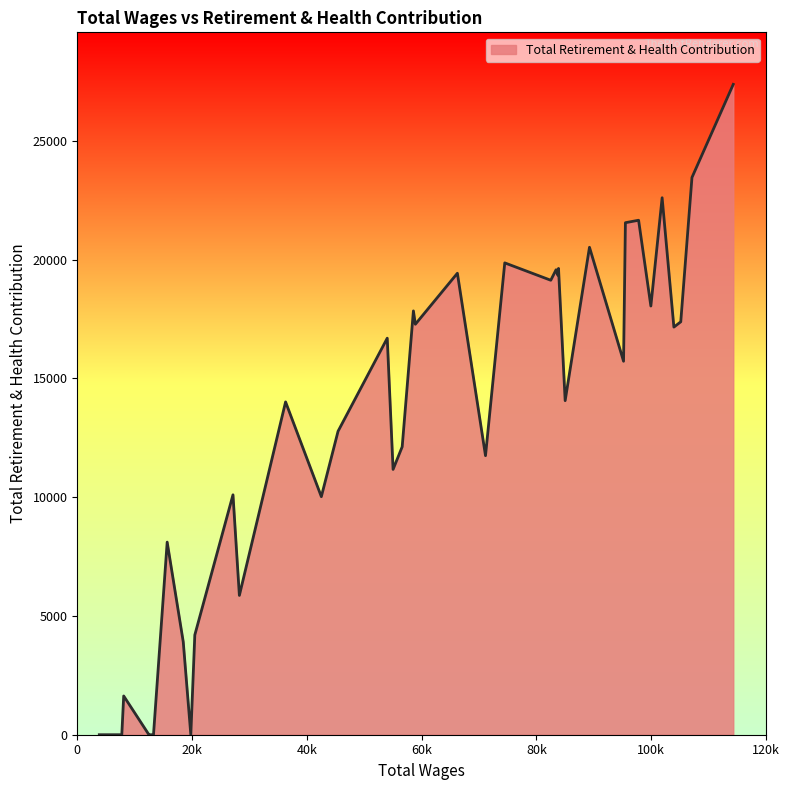

How many lines are shown in the chart?

1